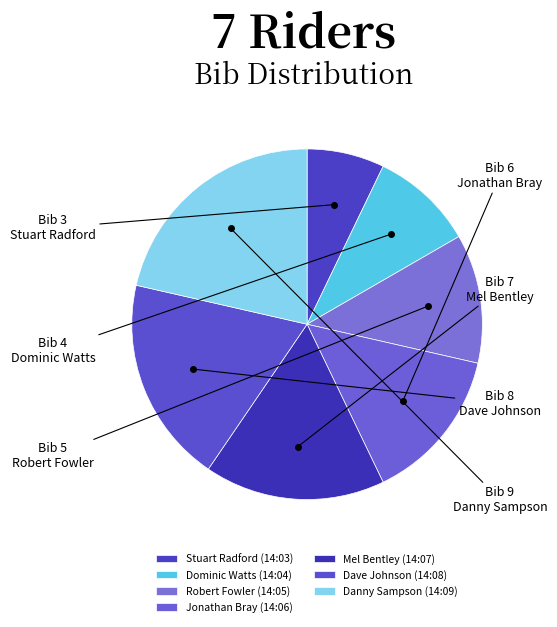

Count the number of slices in the pie.

7